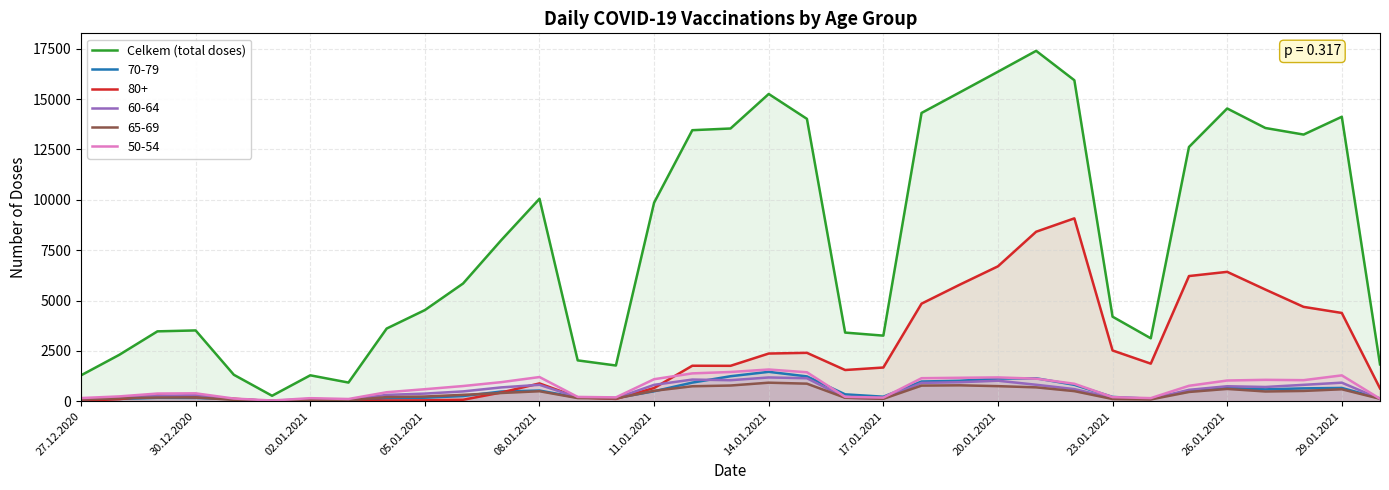

Which series has the widest spread of values?

Celkem (total doses)